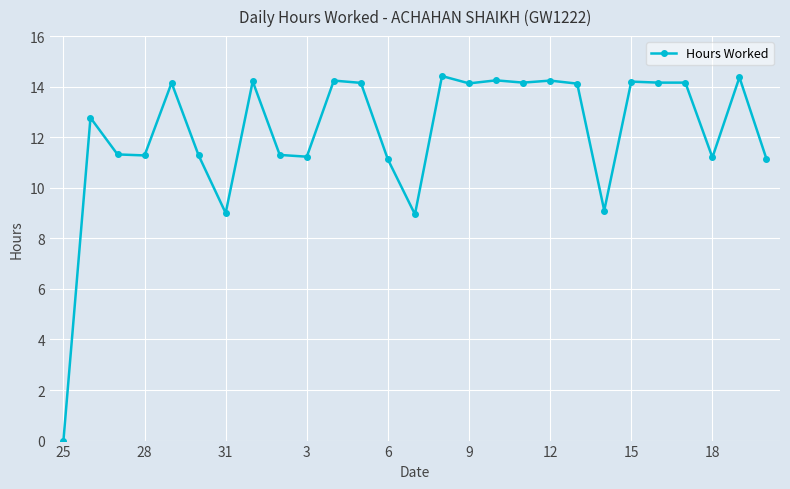

What is the greatest value displayed?

14.4